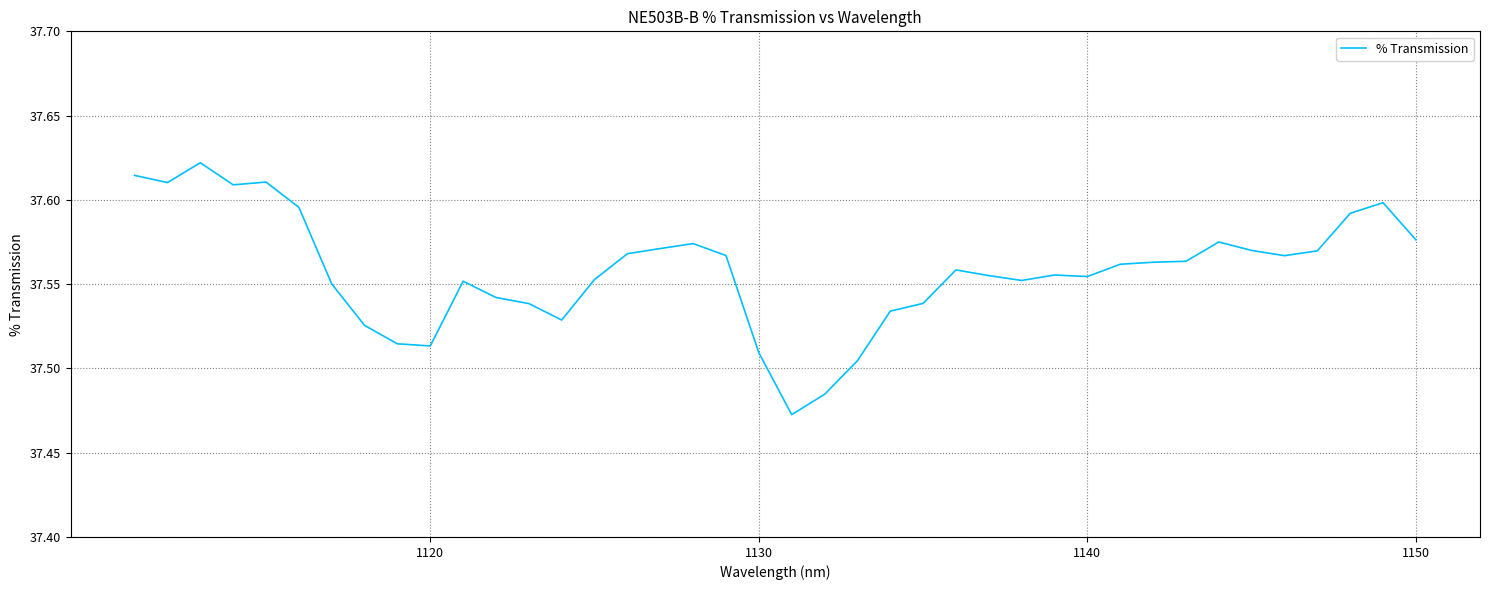

Is it true that the value at 1130 is 13.8?

False